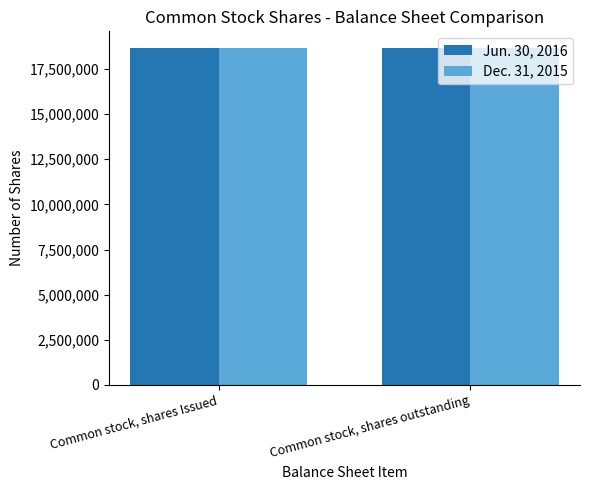

What is the sum of all Jun. 30, 2016 values?

37308080